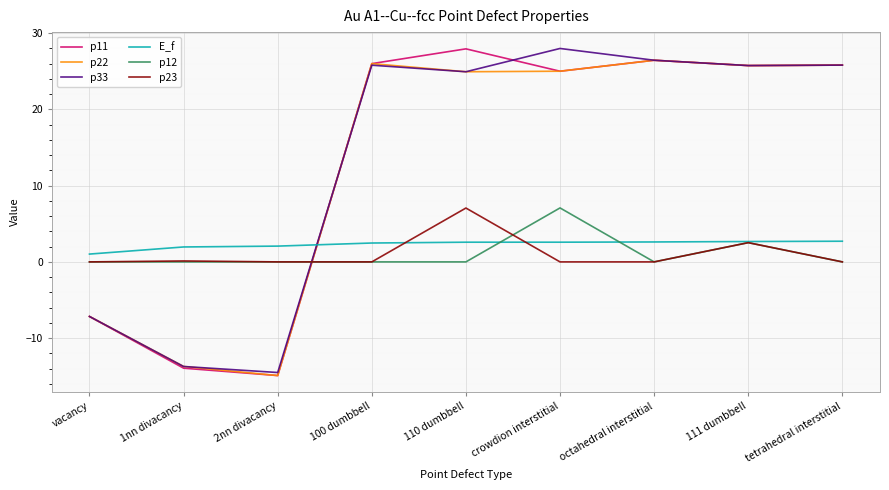

What is the spread (max minus min) of values at 2nn divacancy?

17.0